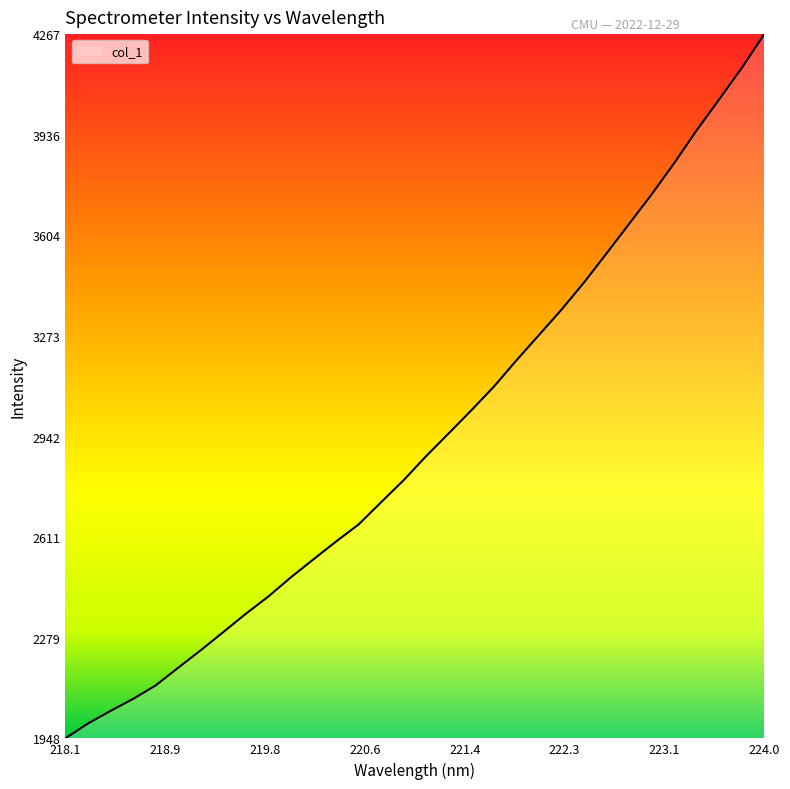

What is the difference between the maximum and minimum values?

2318.7